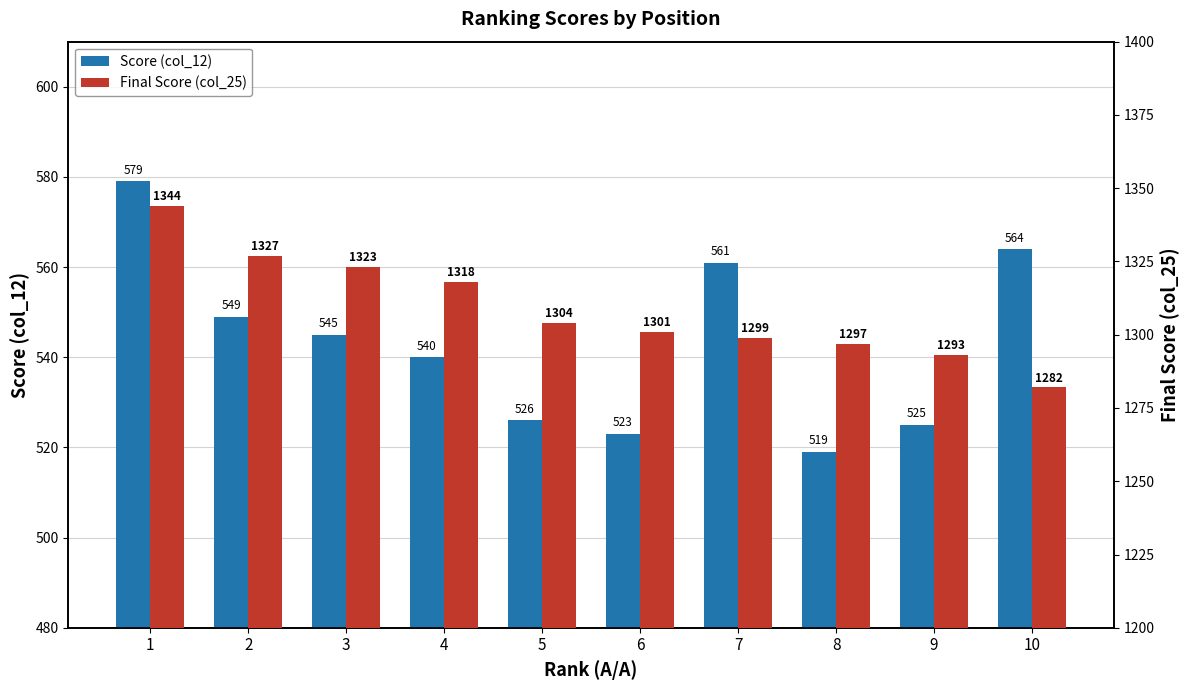

The value of Score (col_12) at 4 is 960. True or false?

False